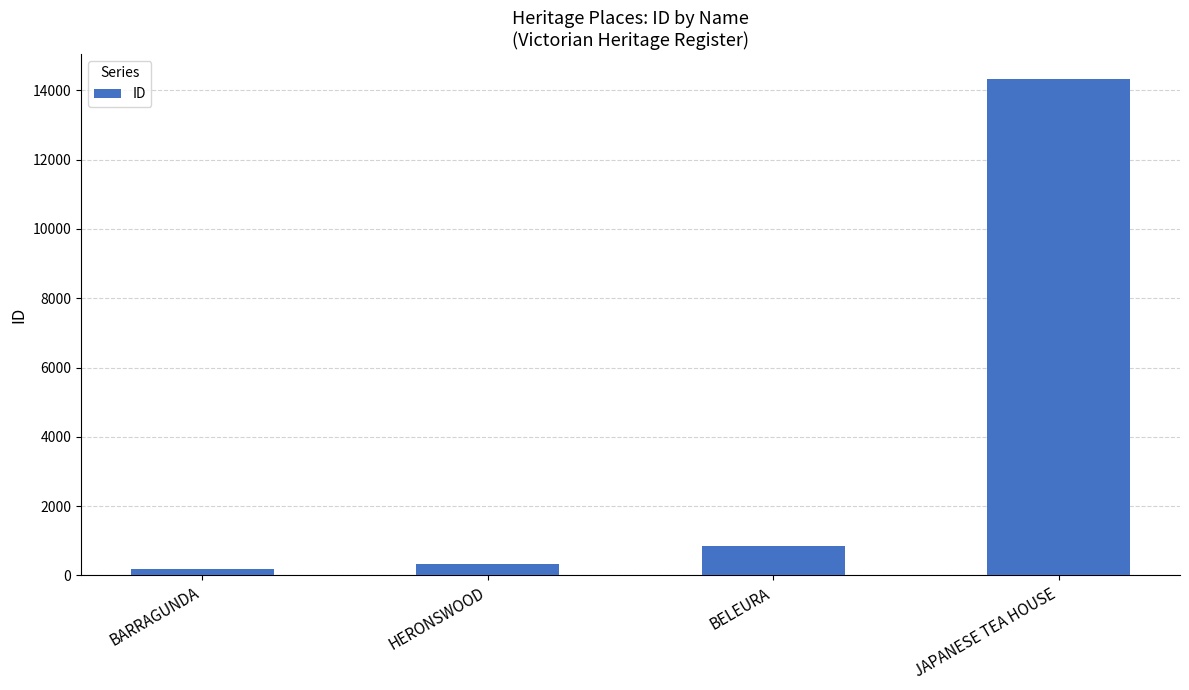

What is the smallest value displayed?

201